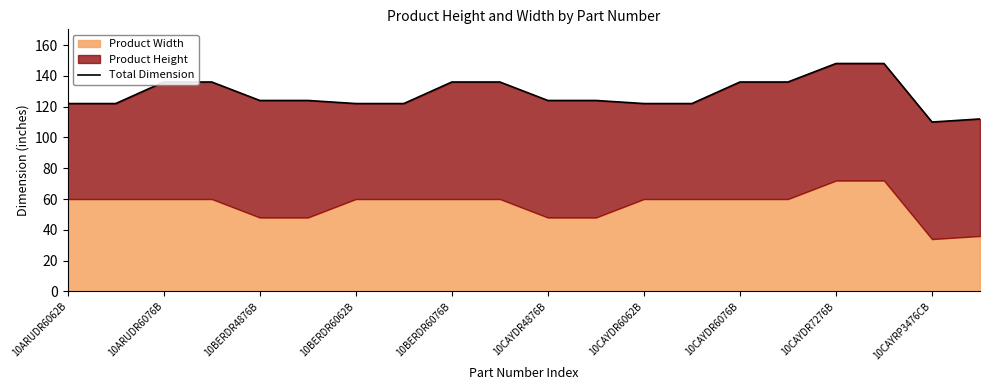

True or false: the data shows 136 at 10CAYDR6076B.

True